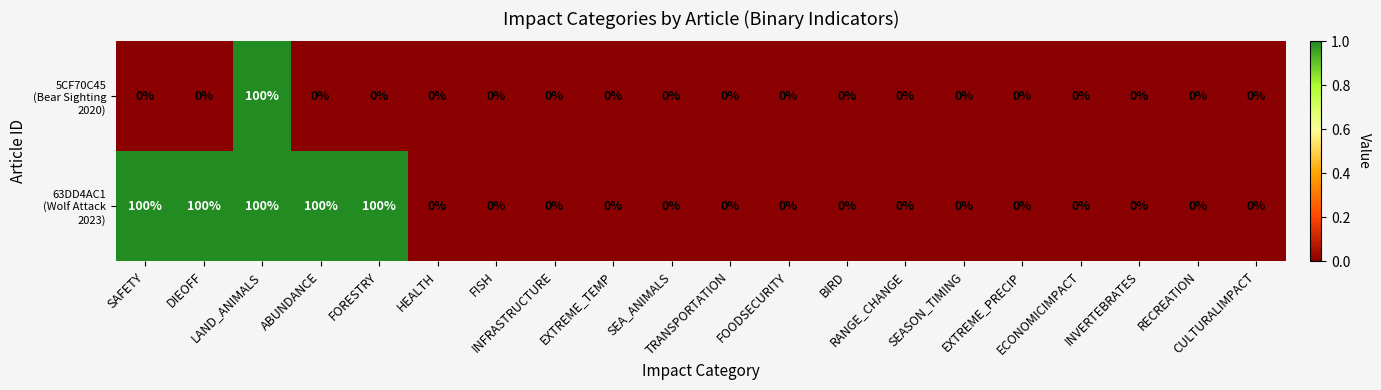

At how many categories does at least one series exceed 86?

5